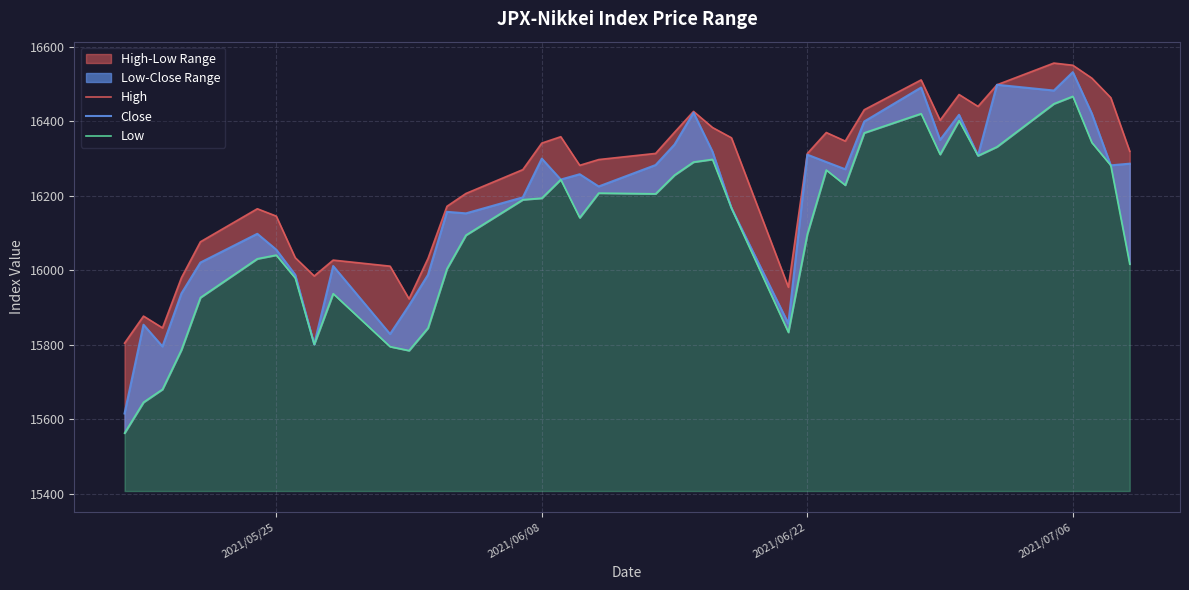

How many interior local peaks does the High series have?

9